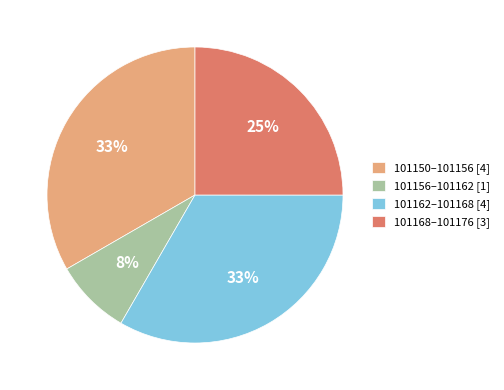

True or false: 101168–101176 [3] accounts for 15% of the total.

False